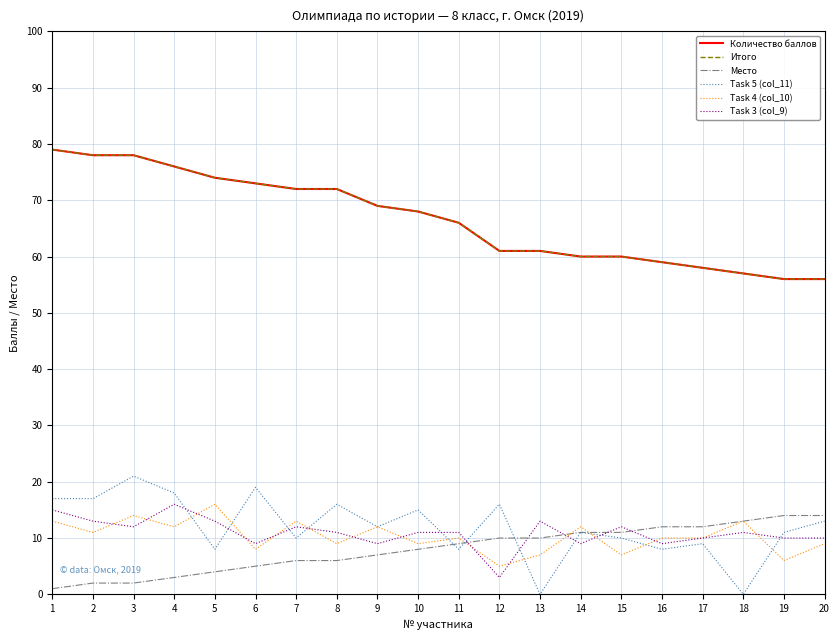

Is this an area chart (filled region under the line)?

No